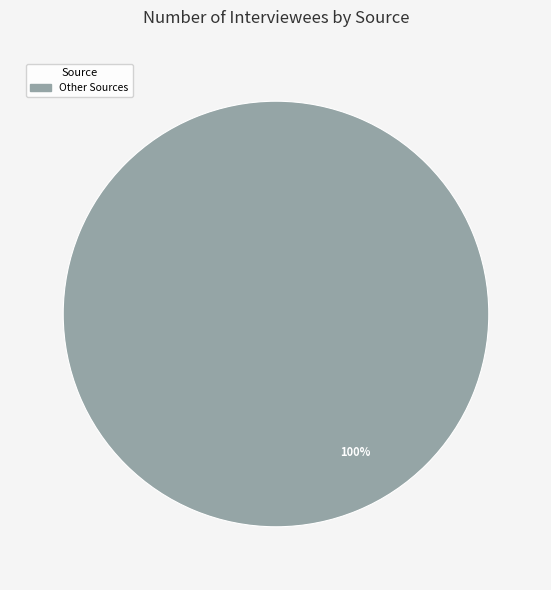

Is there any slice that represents more than half of the pie?

Yes